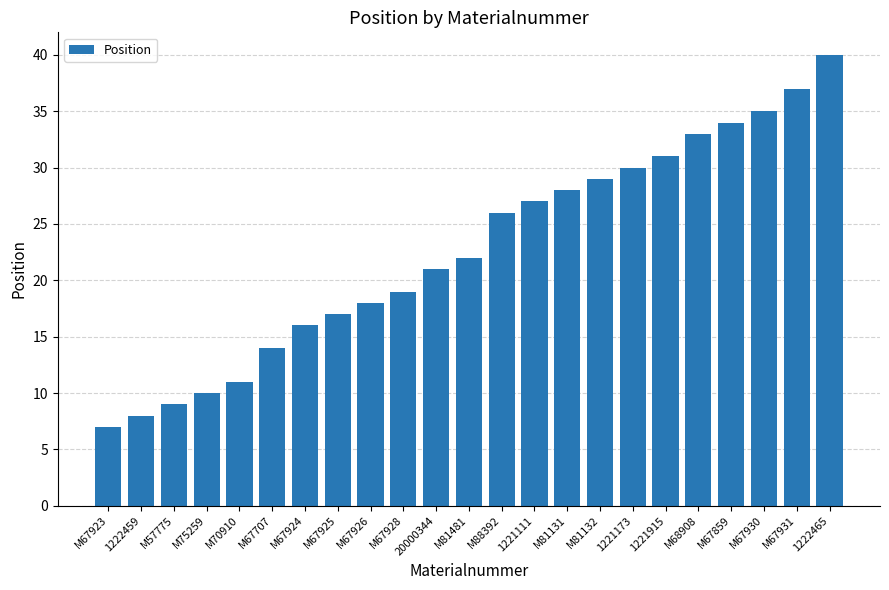

Are the bars grouped side by side (vs. stacked)?

No